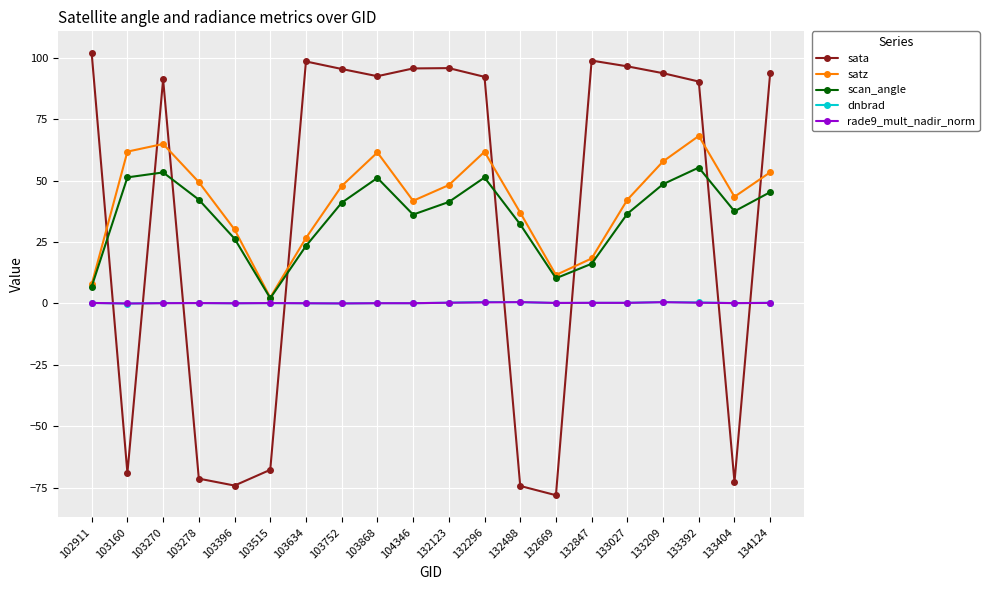

Which series has the largest range (max minus min)?

sata